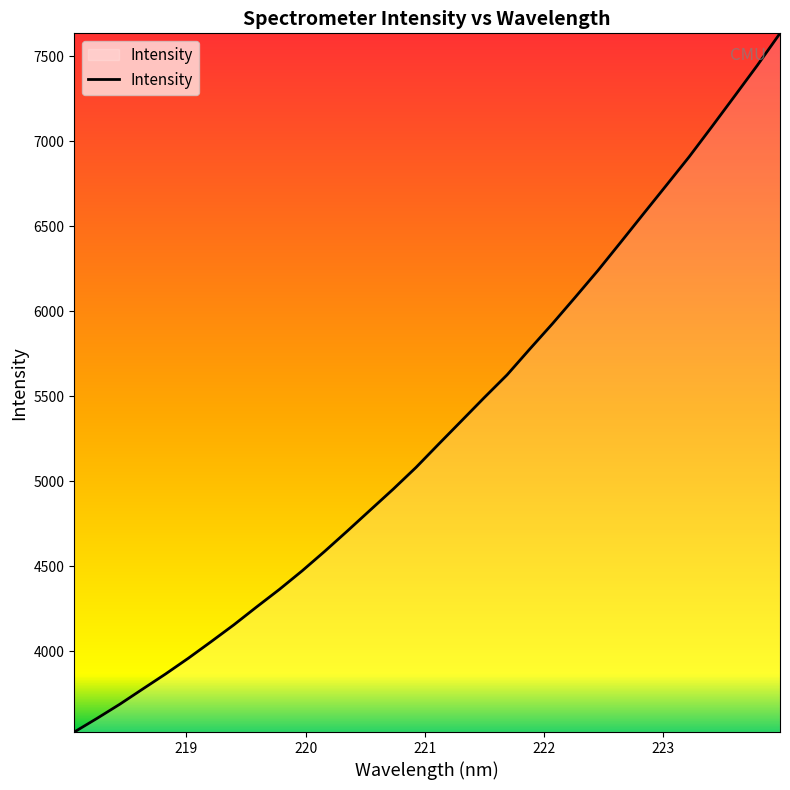

How many categories are shown in the chart?

32